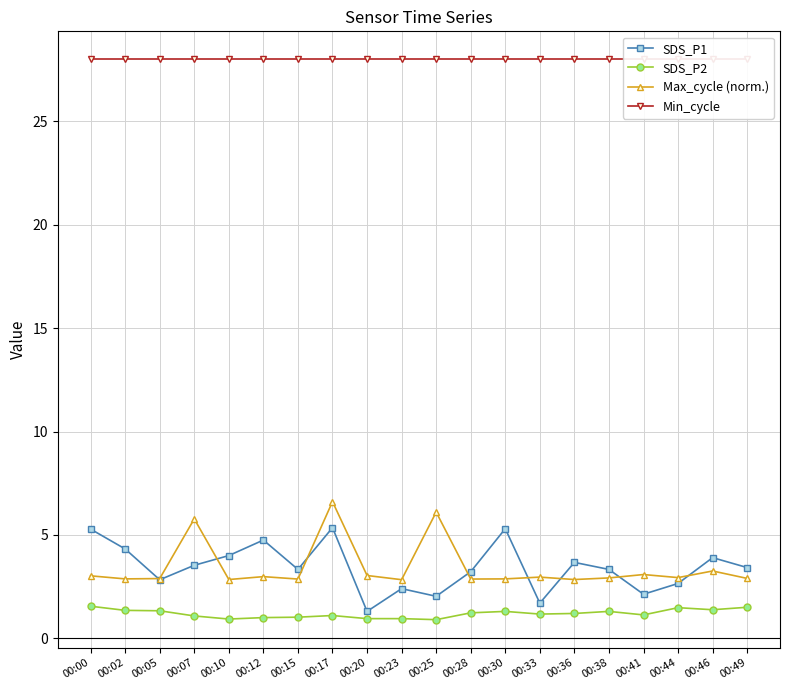

How many intersections are there between Max_cycle (norm.) and SDS_P1?

8